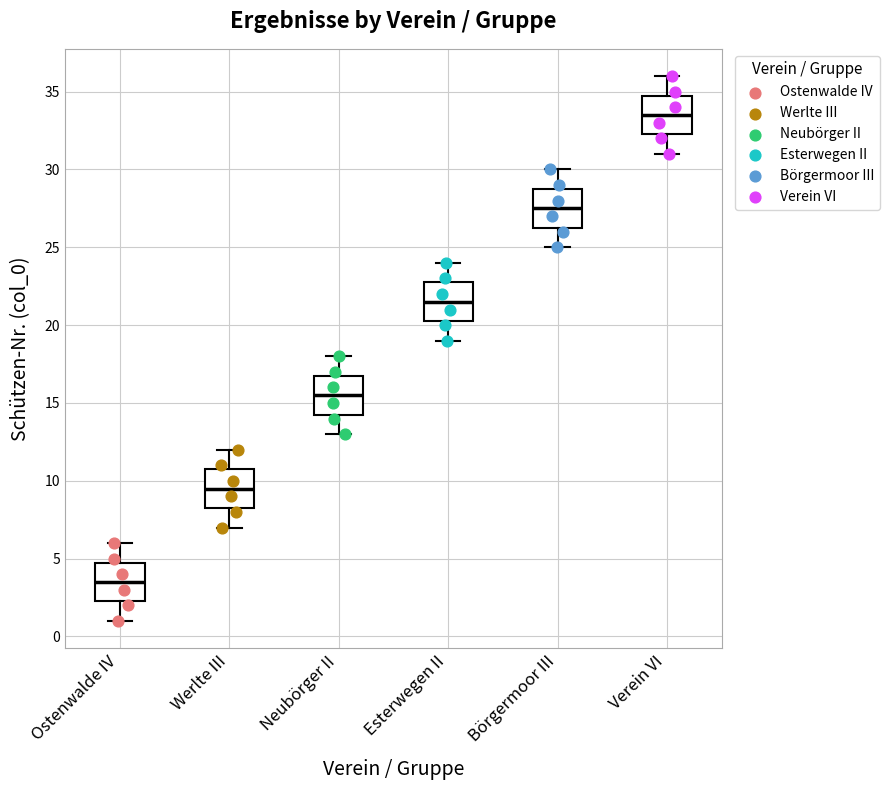

Which box's median line is the highest?

Verein VI